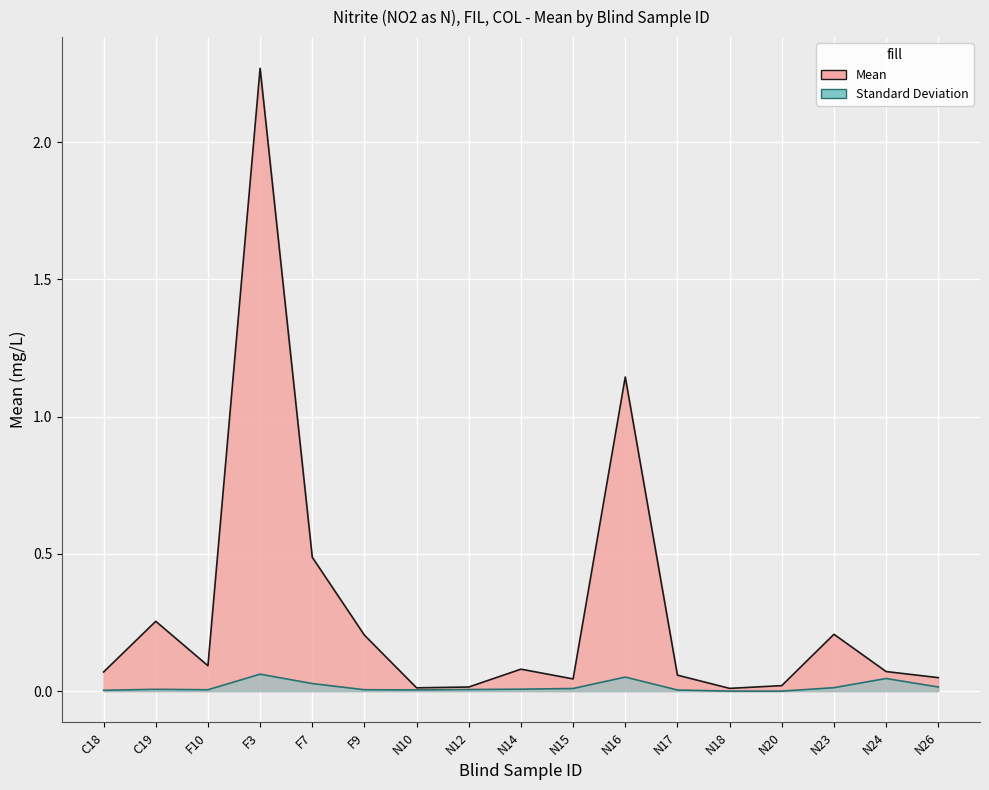

What is the label of the 16th point from the right?

C19